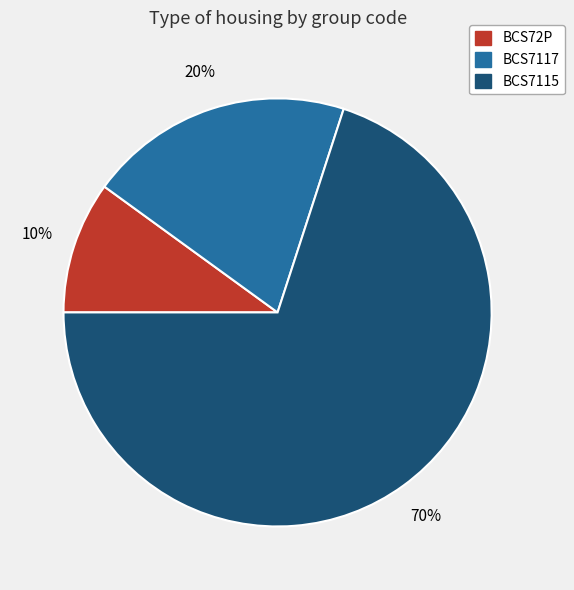

Approximately how many times larger is the value at BCS7117 compared to BCS72P?

2.0